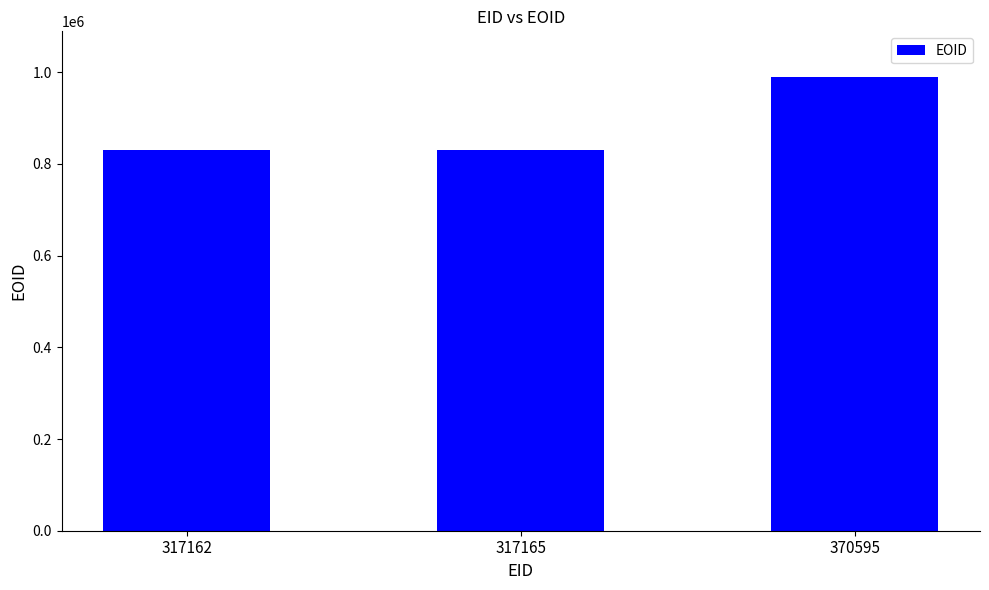

Are the bars horizontal?

No